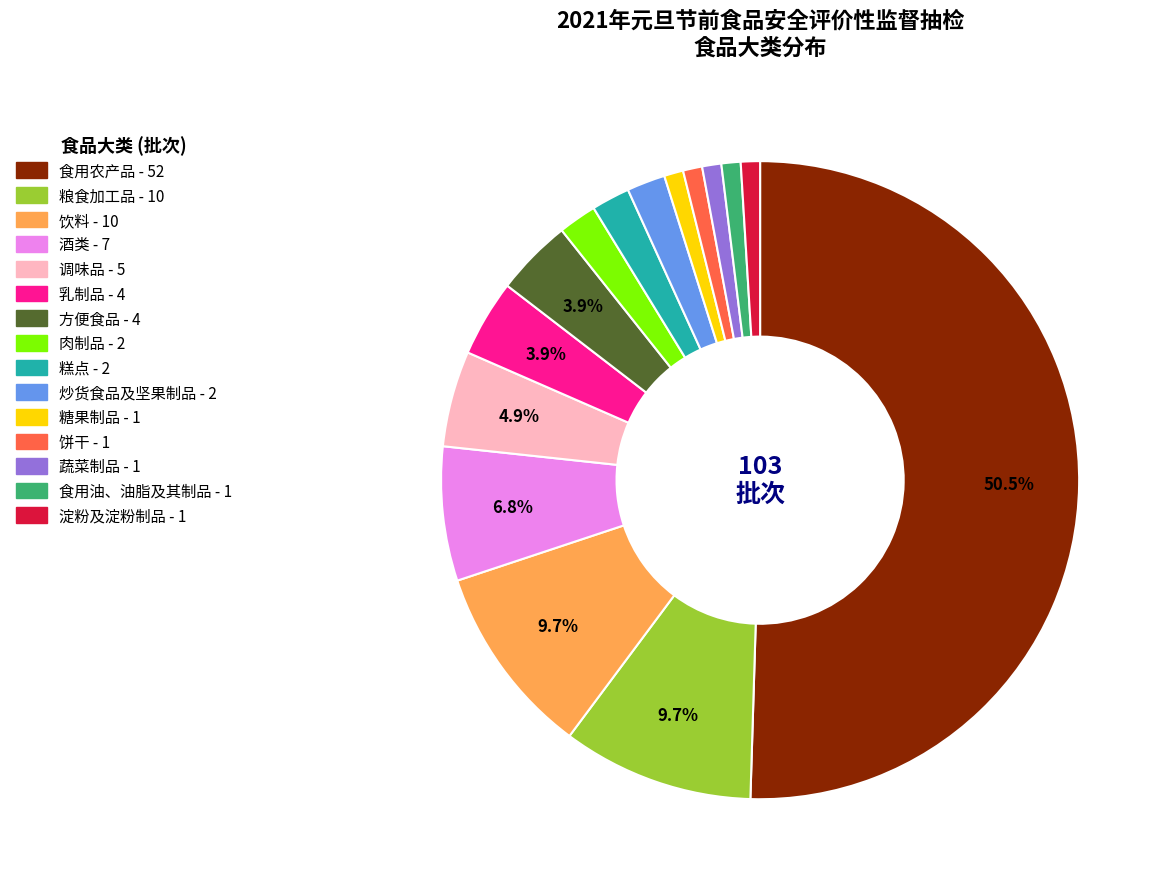

To the nearest percent, what is the average slice percentage?

7%